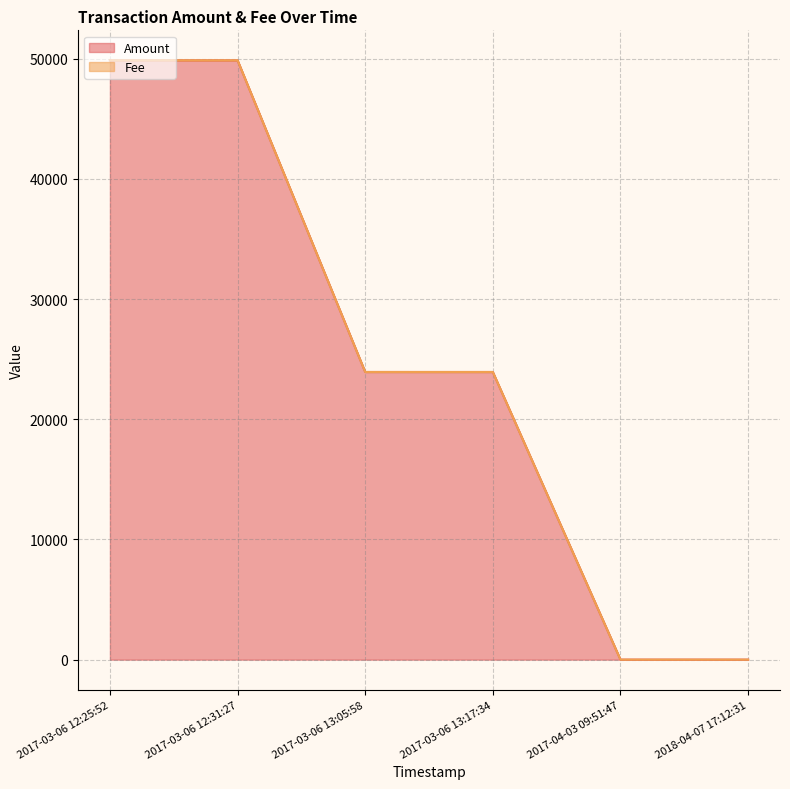

How many values exceed 23938?

3